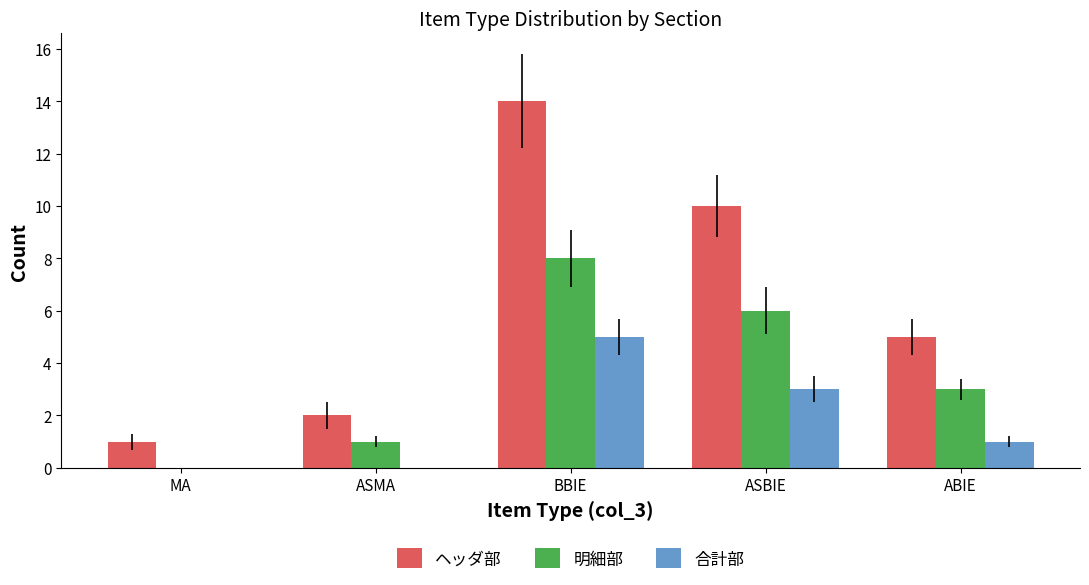

At which category does the chart reach its peak across all series?

BBIE